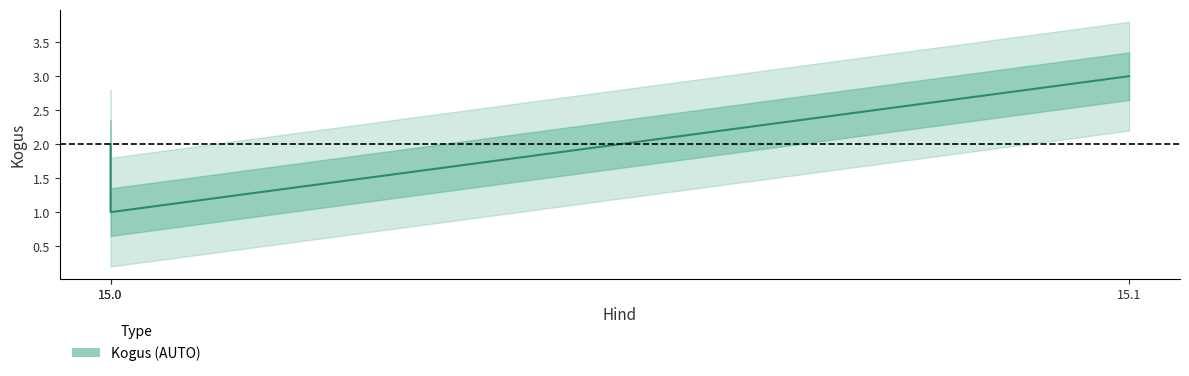

How many values exceed 2?

1